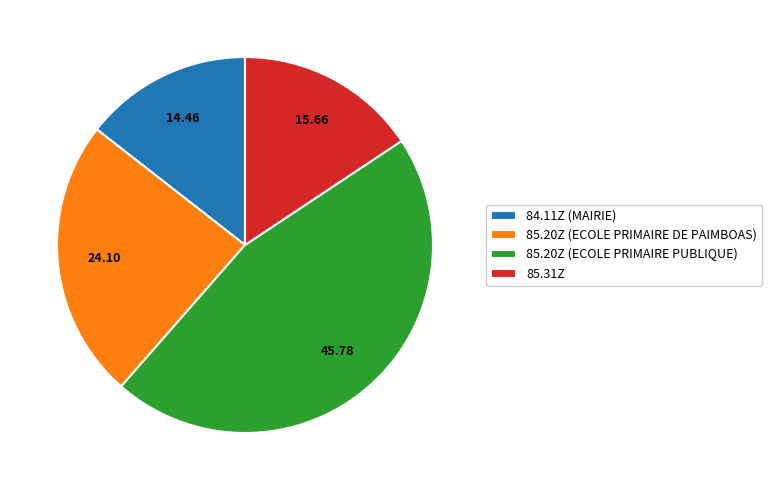

Rank the categories by value from lowest to highest.

84.11Z (MAIRIE), 85.31Z, 85.20Z (ECOLE PRIMAIRE DE PAIMBOAS), 85.20Z (ECOLE PRIMAIRE PUBLIQUE)